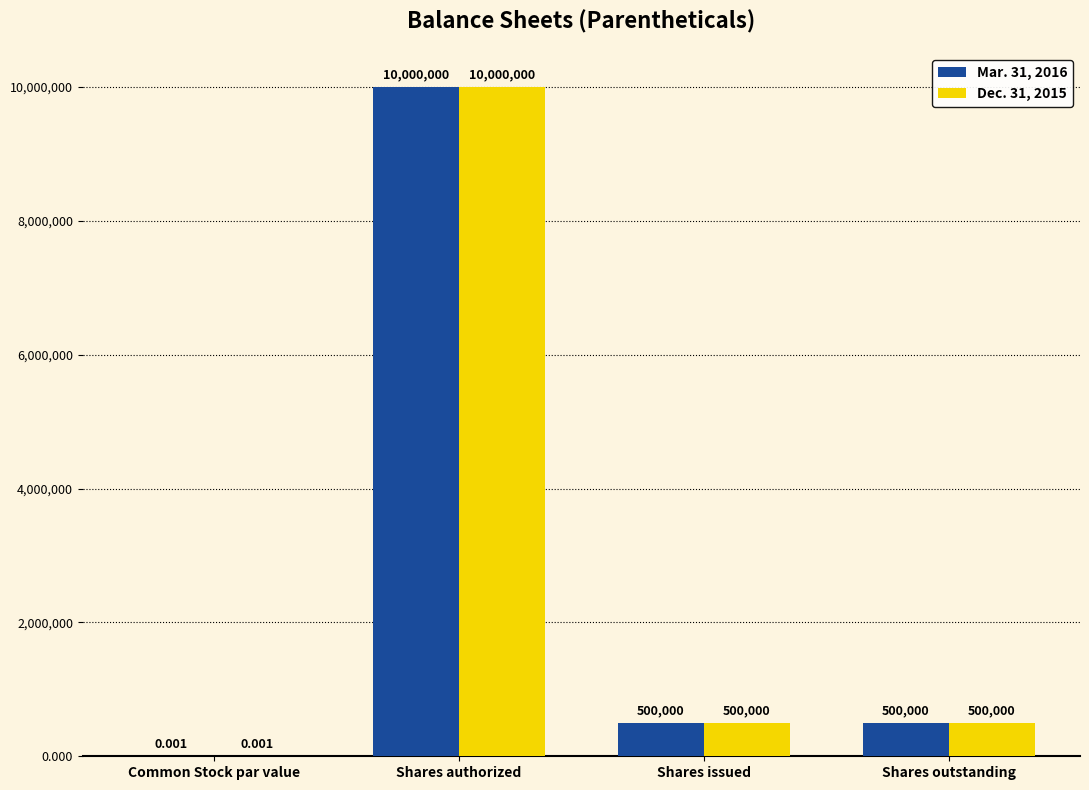

What is the average value of the Dec. 31, 2015 series?

2750000.0